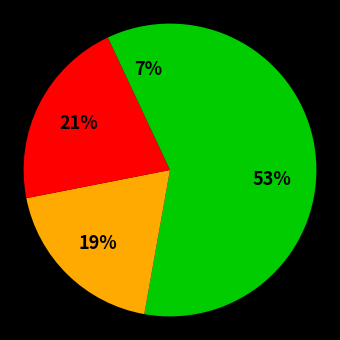

How many segments does this pie chart have?

4